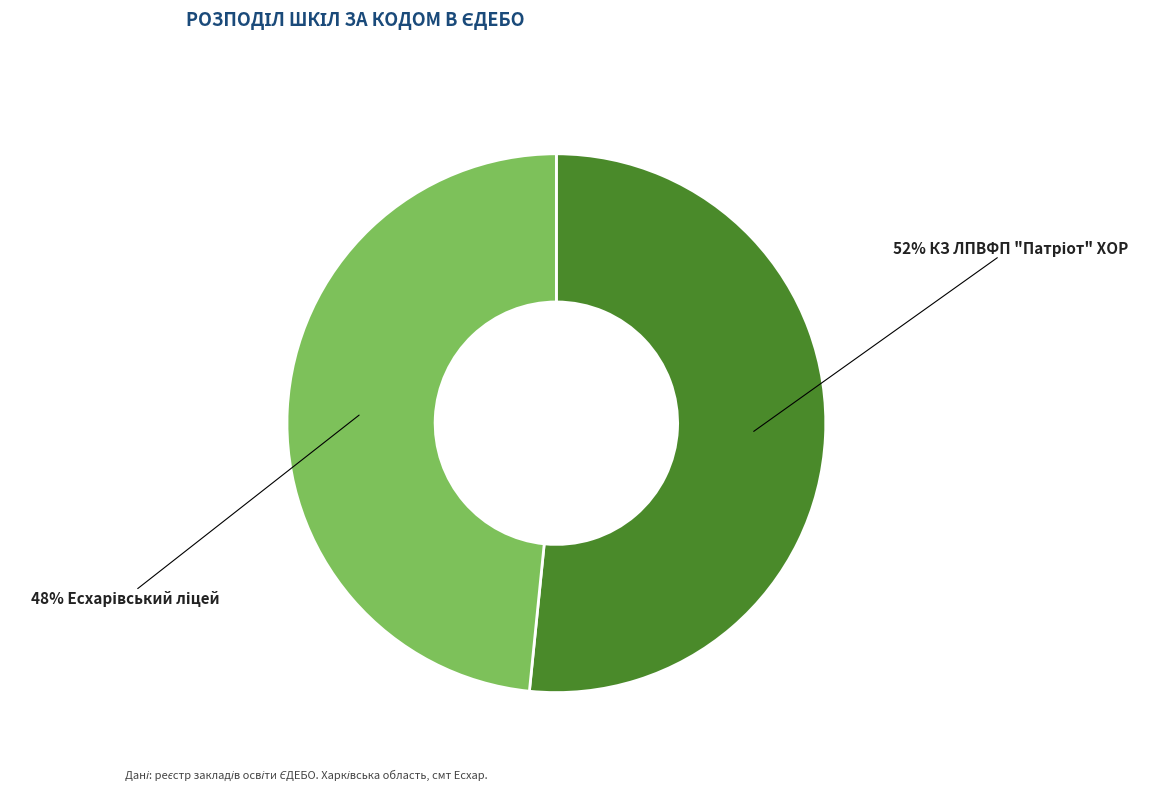

Is there any slice that represents more than half of the pie?

Yes